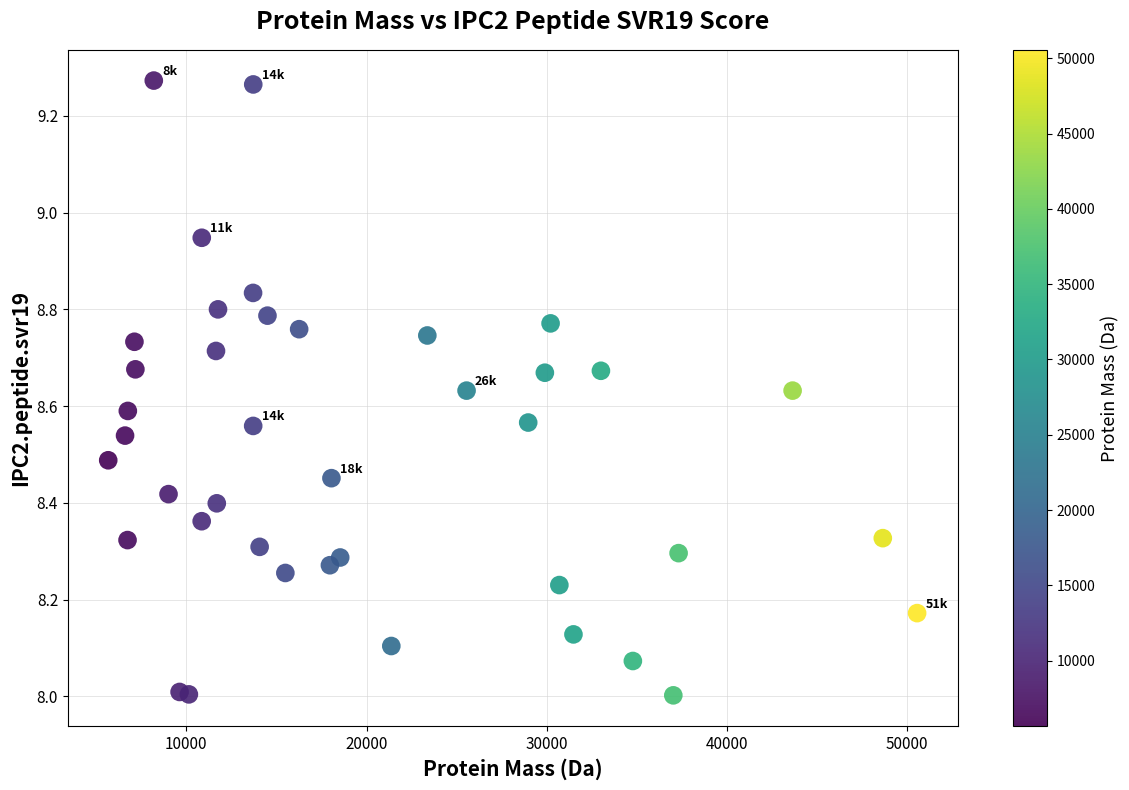

What is the range of X values (max minus min)?

44888.0